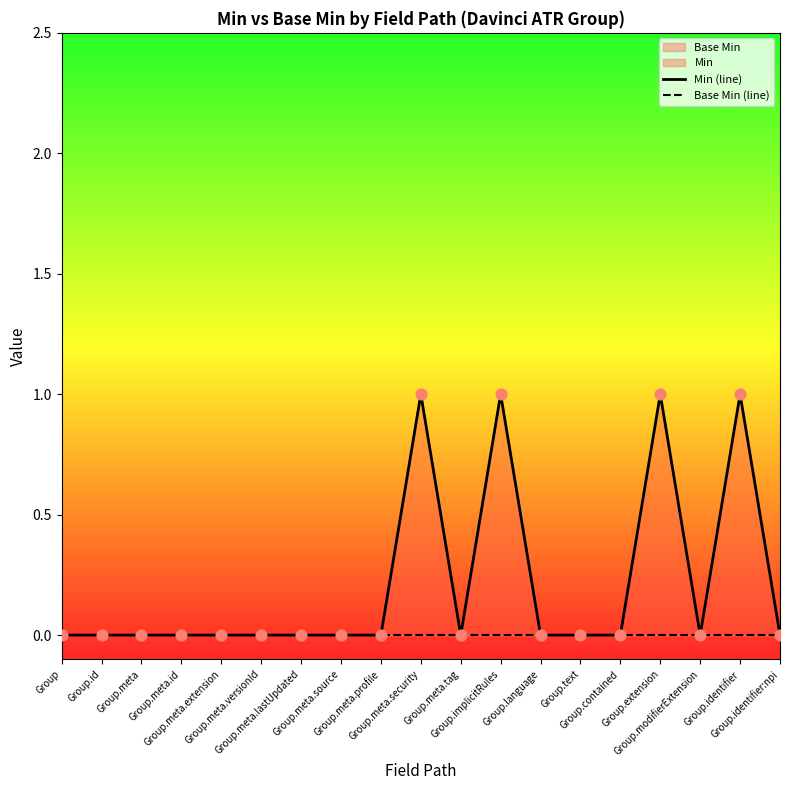

Is the value of Min (line) at Group.meta.security greater than the value of Base Min (line) at Group.meta.versionId?

Yes